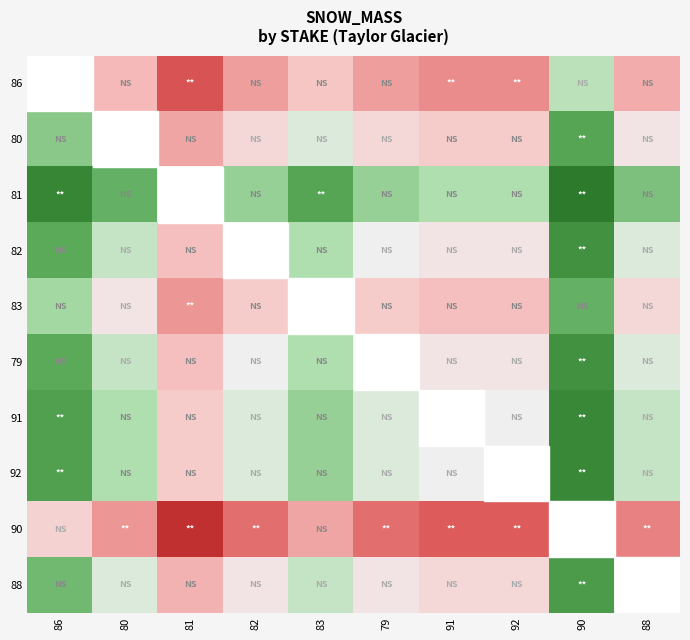

List the series in order of their peak value, highest first.

86, 90, 83, 80, 88, 82, 79, 91, 92, 81